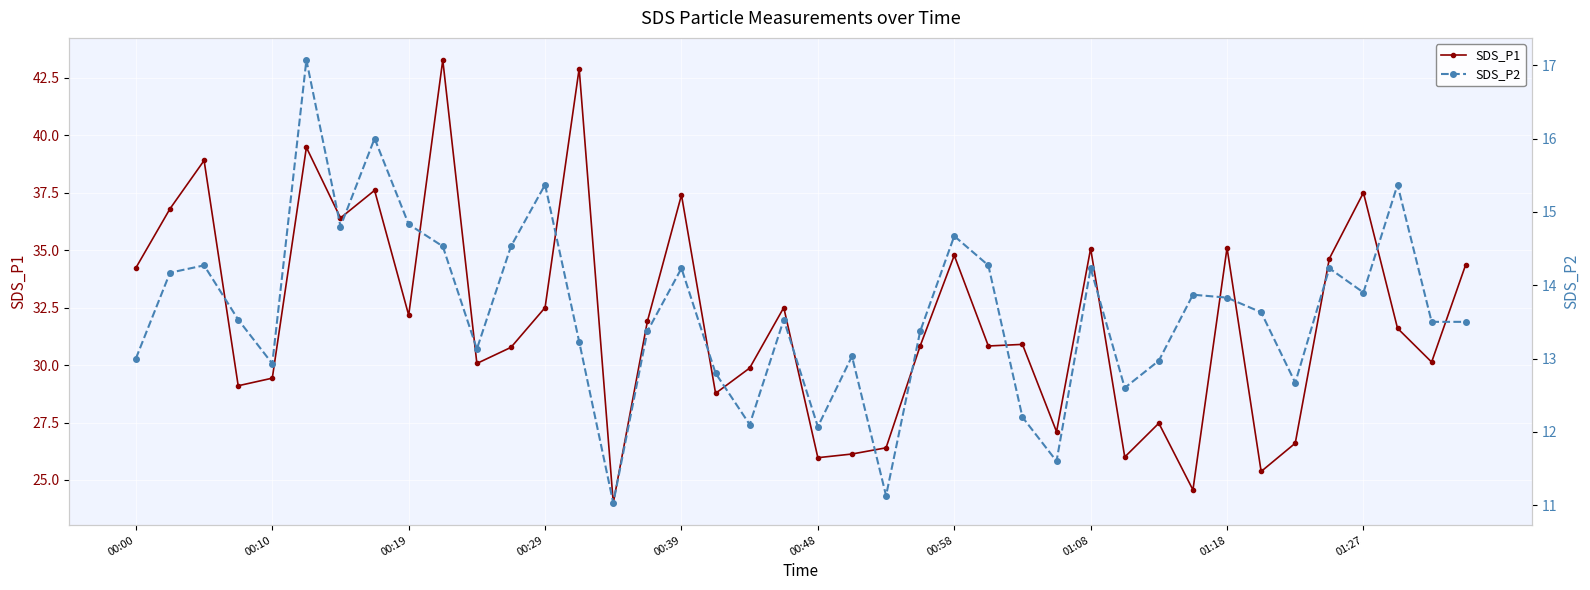

What is the maximum value shown in the chart?

43.3